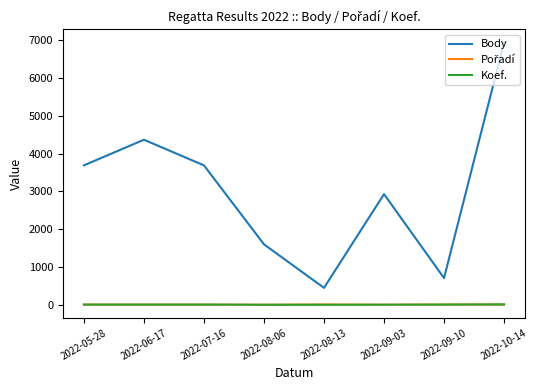

True or false: Body and Koef. cross at least once.

False